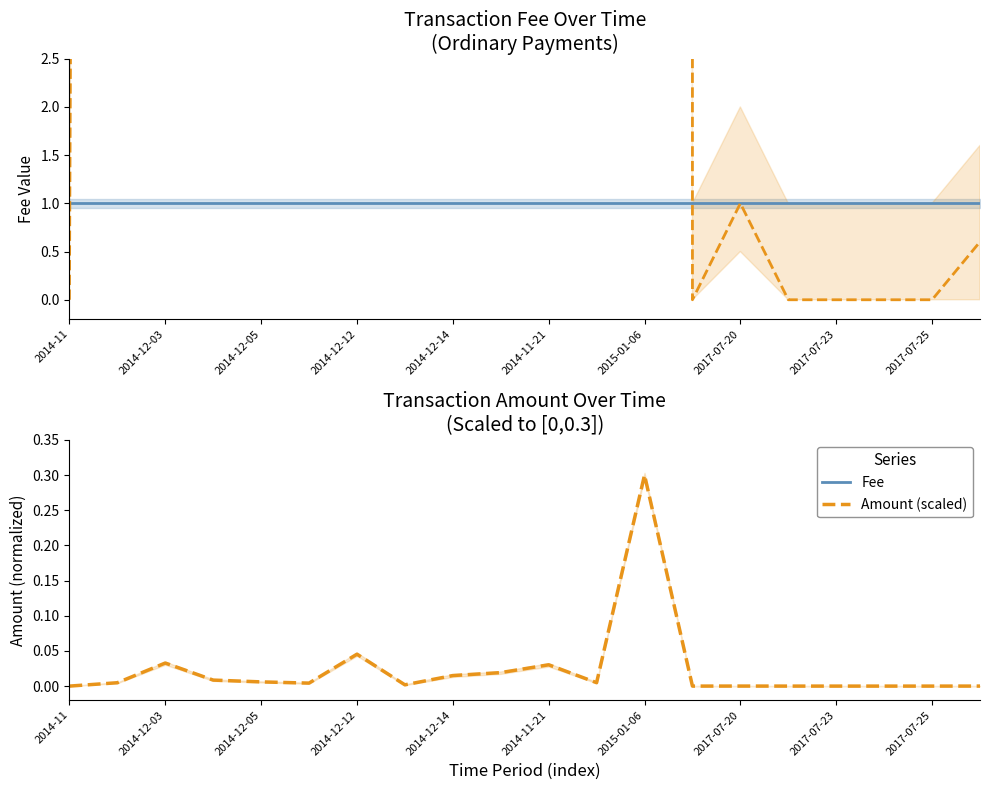

What is the greatest value displayed?

6927.0